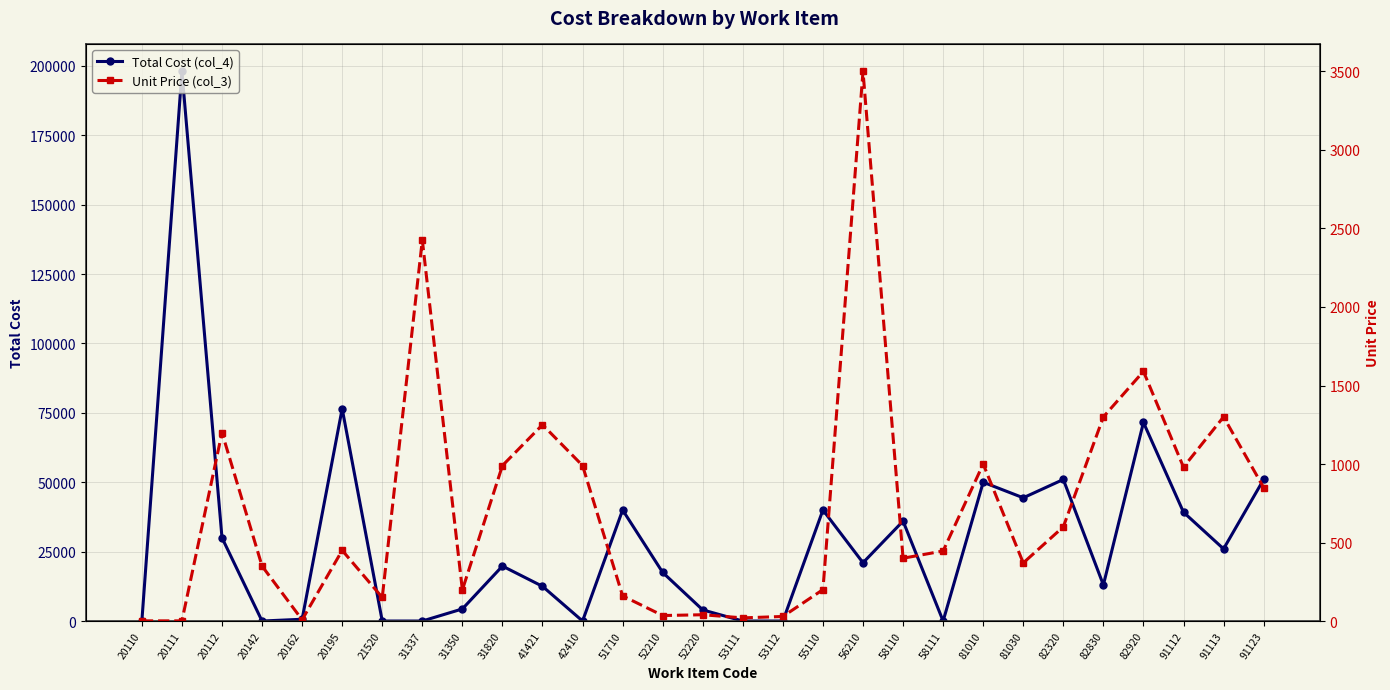

True or false: Unit Price (col_3) has a value of 1590.0 at 82920.

True